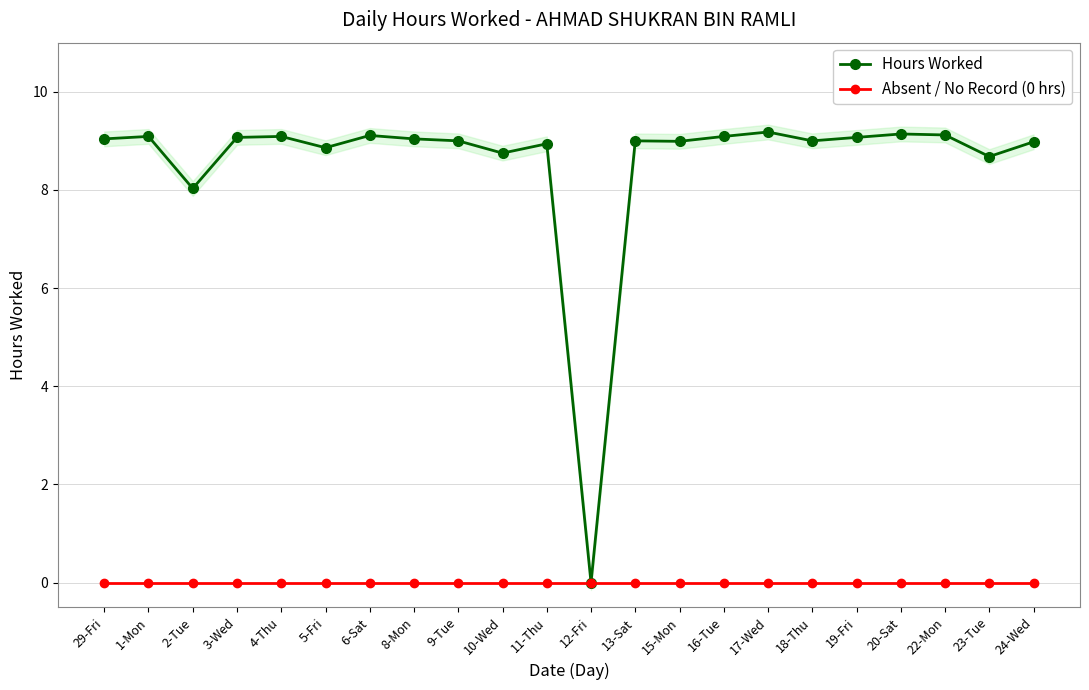

What is the spread (max minus min) of values at 22-Mon?

9.1